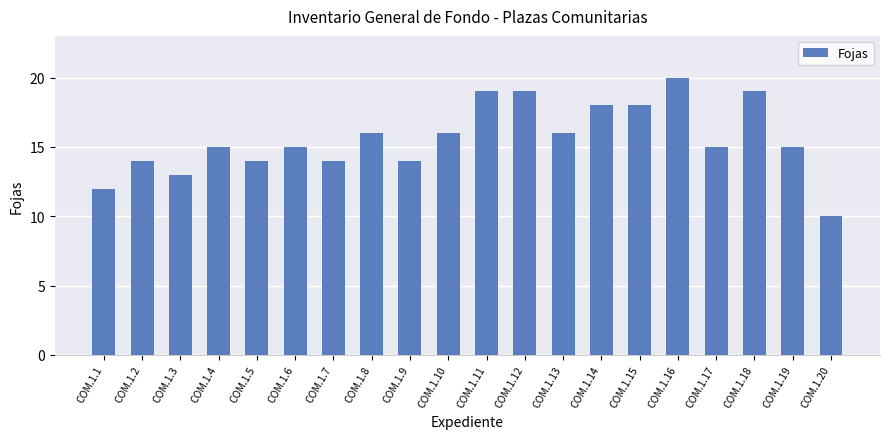

Read the value at COM.1.2.

14